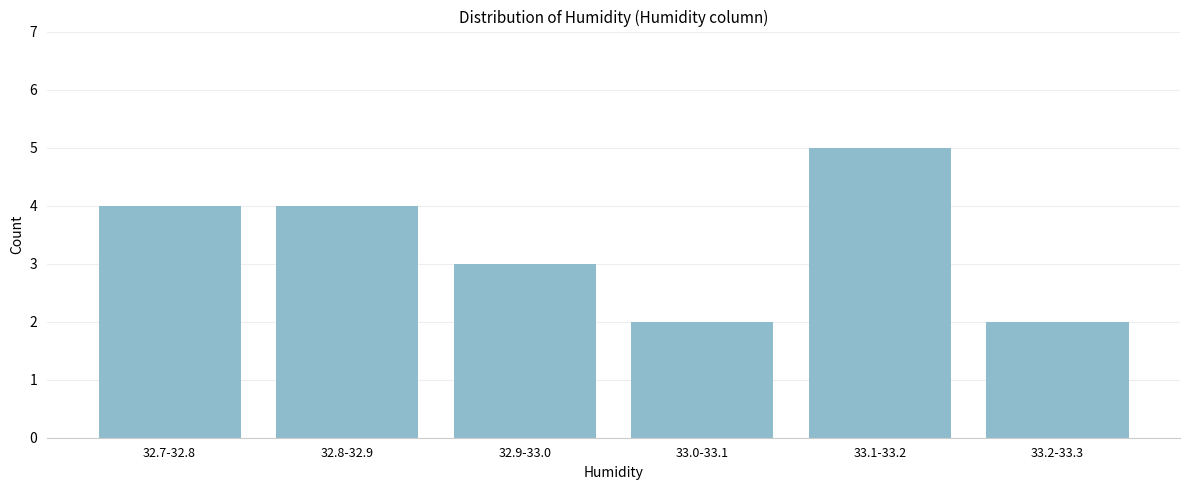

Reading right to left, what are all the values shown in this chart?

2	5	2	3	4	4